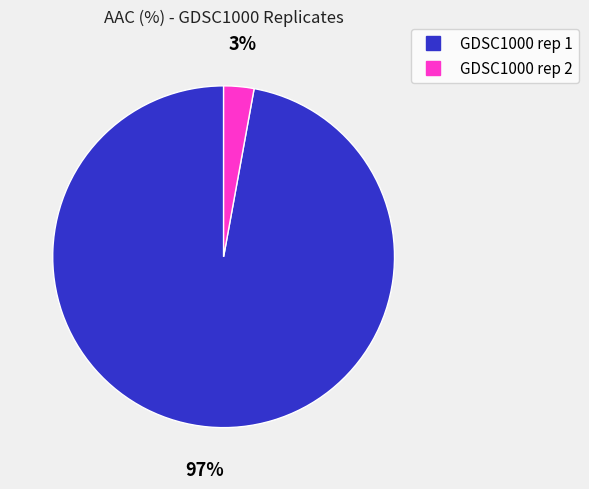

Does GDSC1000 rep 2 represent more than half of the total?

No